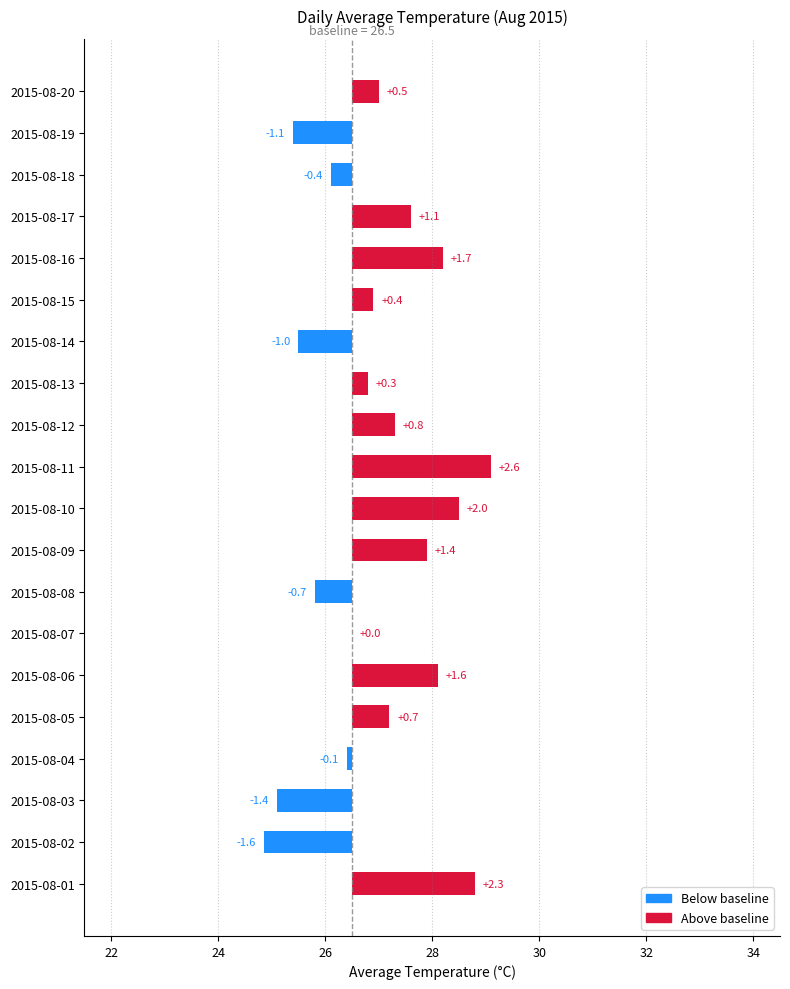

Reading right to left, transcribe all the data shown in this chart.

0.5	-1.1	-0.4	1.1	1.7	0.4	-1.0	0.3	0.8	2.6	2.0	1.4	-0.7	0.0	1.6	0.7	-0.1	-1.4	-1.6	2.3